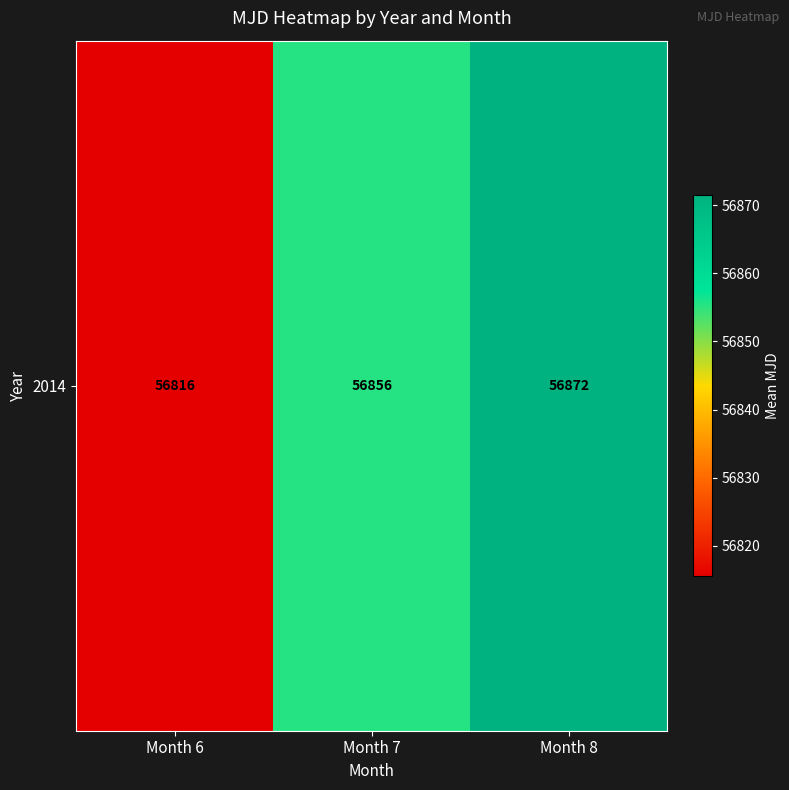

Which label corresponds to the smallest value in the chart?

Month 6